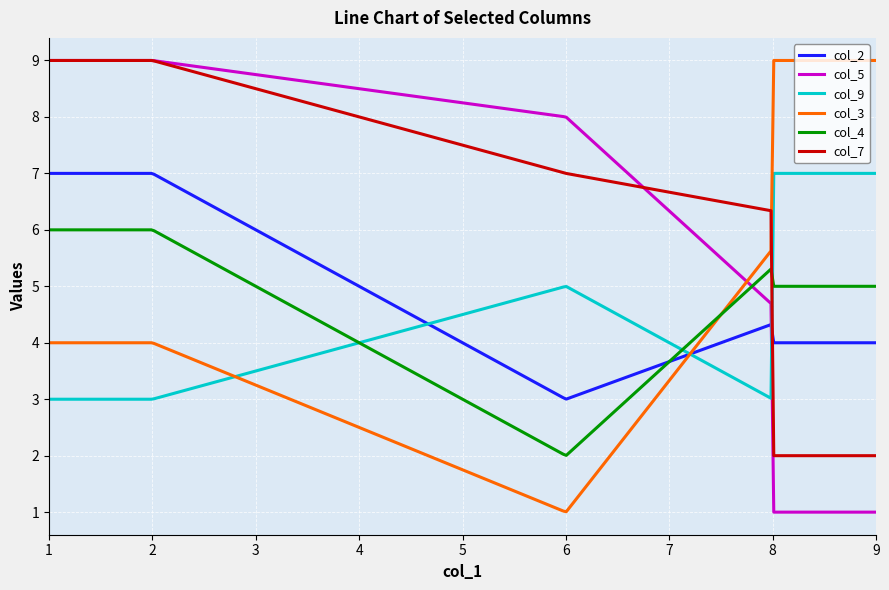

What is the greatest value displayed?

9.0